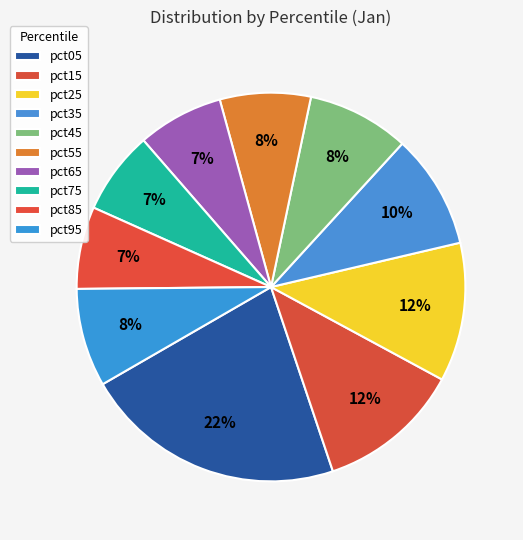

Between pct35 and pct65, which is larger?

pct35